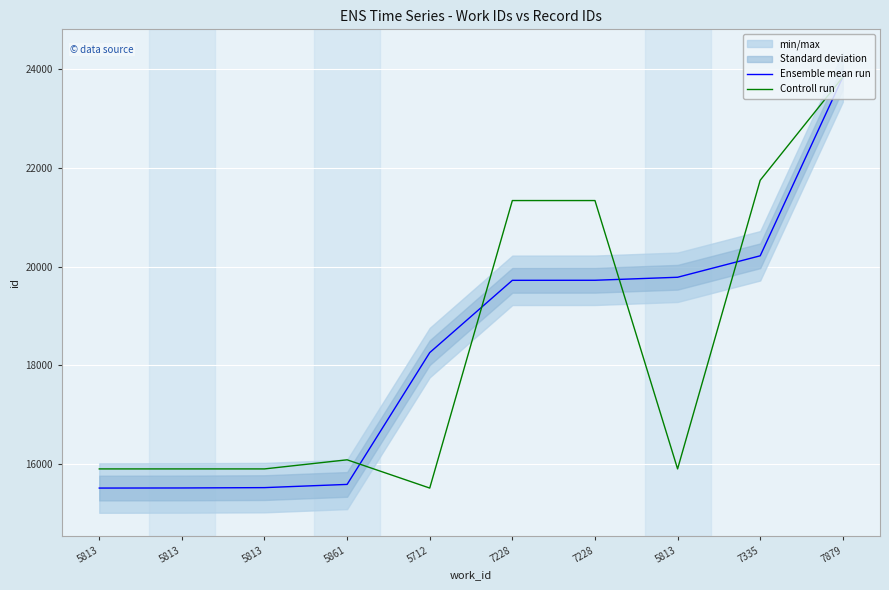

What is the sum of all Ensemble mean run values?

183702.0